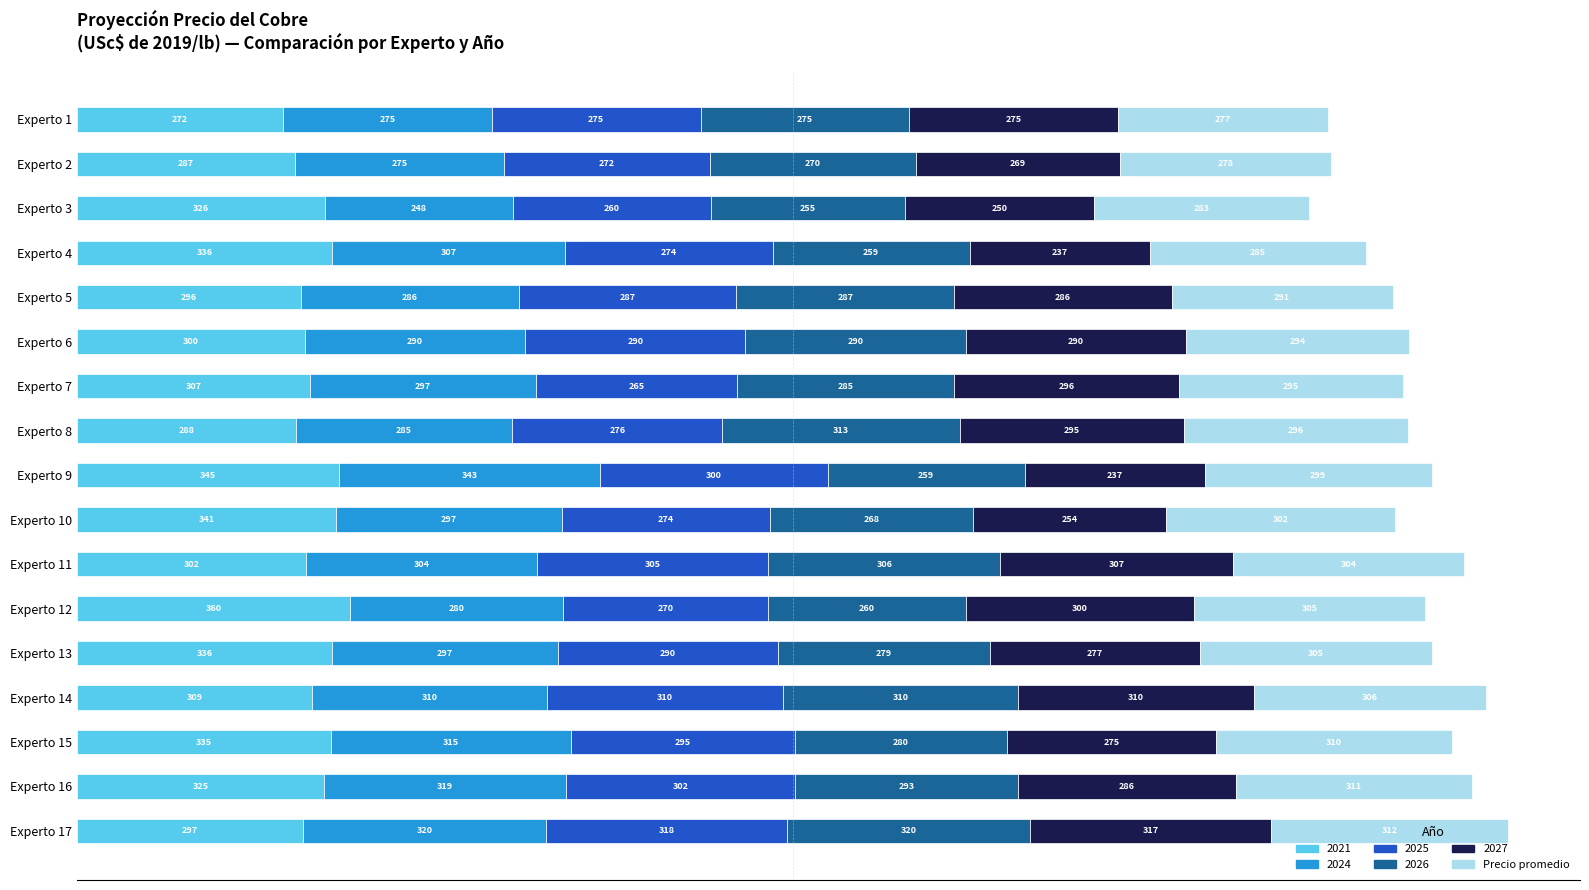

What is the average value of the 2021 series?

315.4